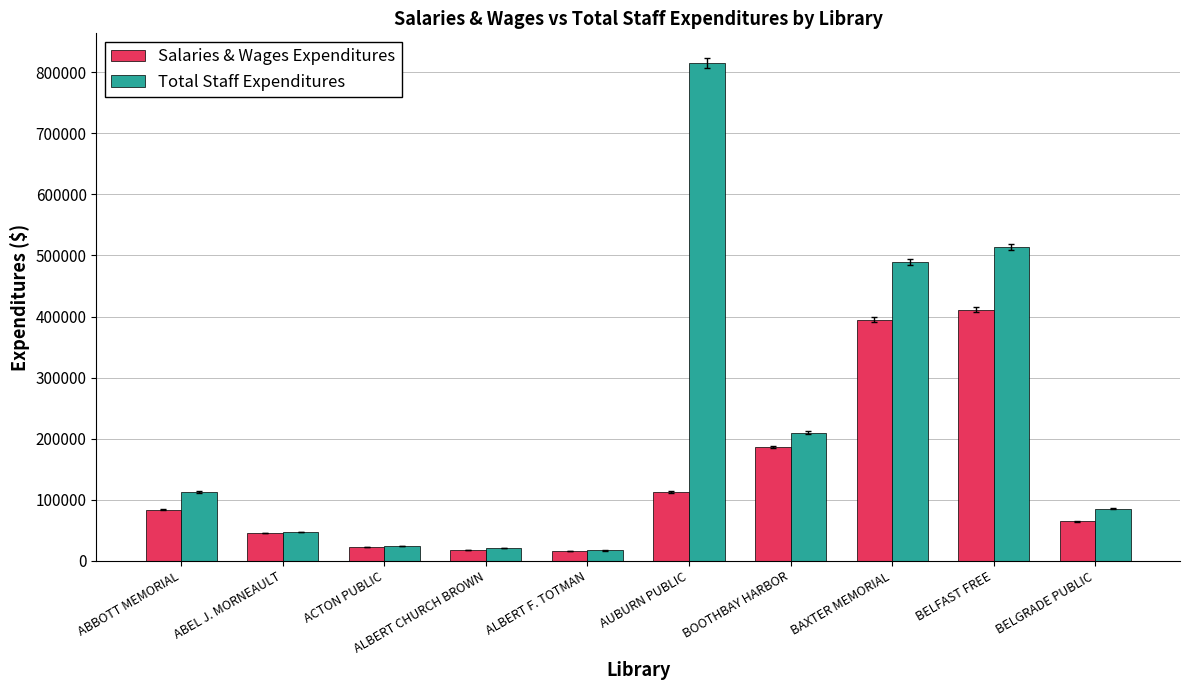

The value of Total Staff Expenditures at BAXTER MEMORIAL is 176601. True or false?

False